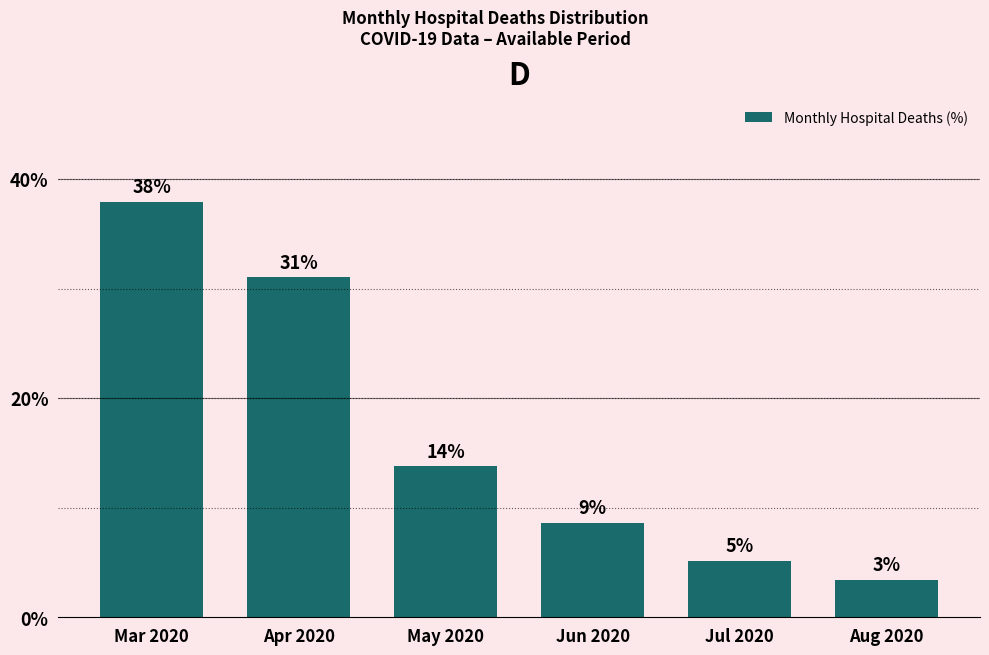

Which category has the highest value across all series?

Mar 2020